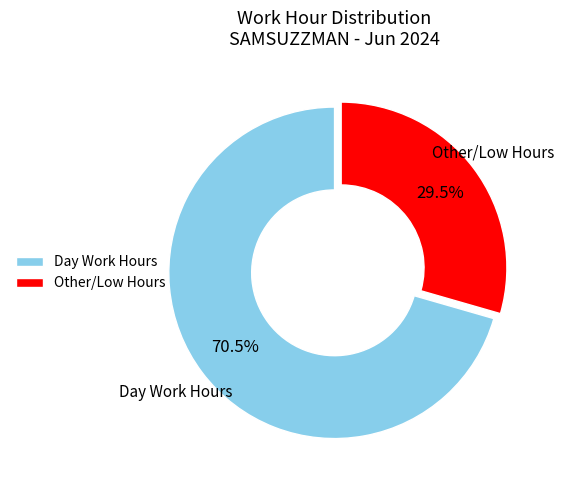

Which slice is the smallest?

Other/Low Hours